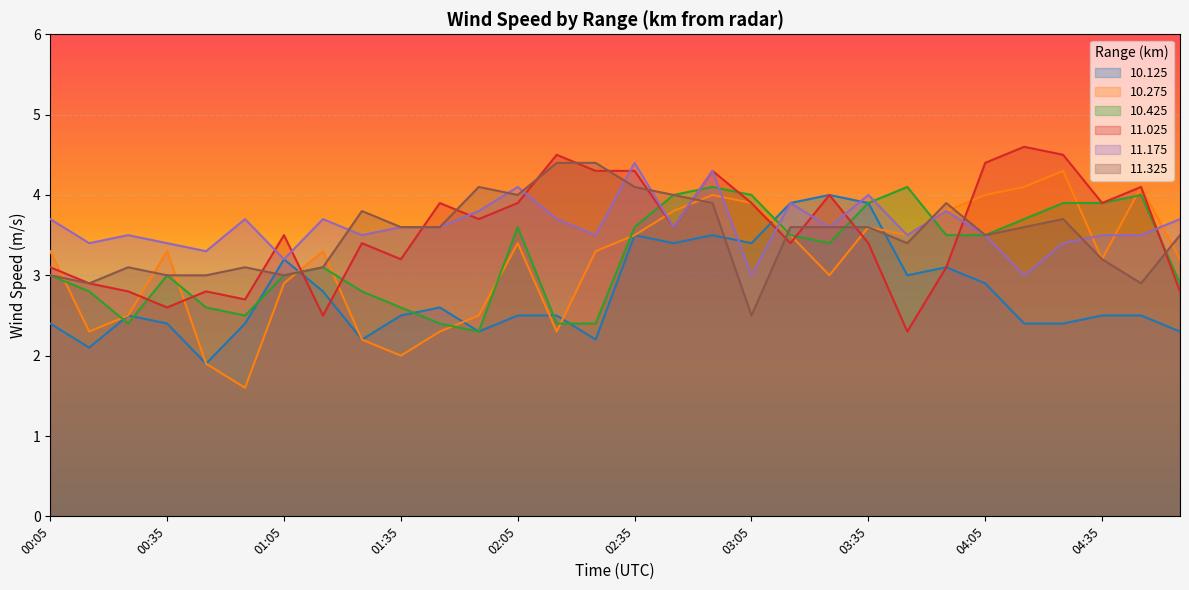

After their last crossing, which series has the higher values: 10.275 or 11.325?

11.325